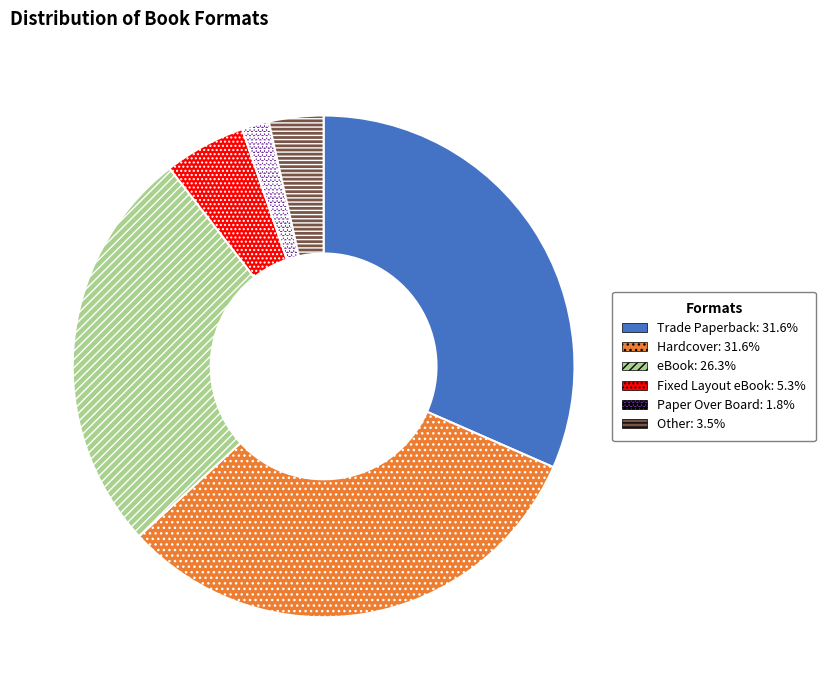

Count the number of slices in the pie.

6